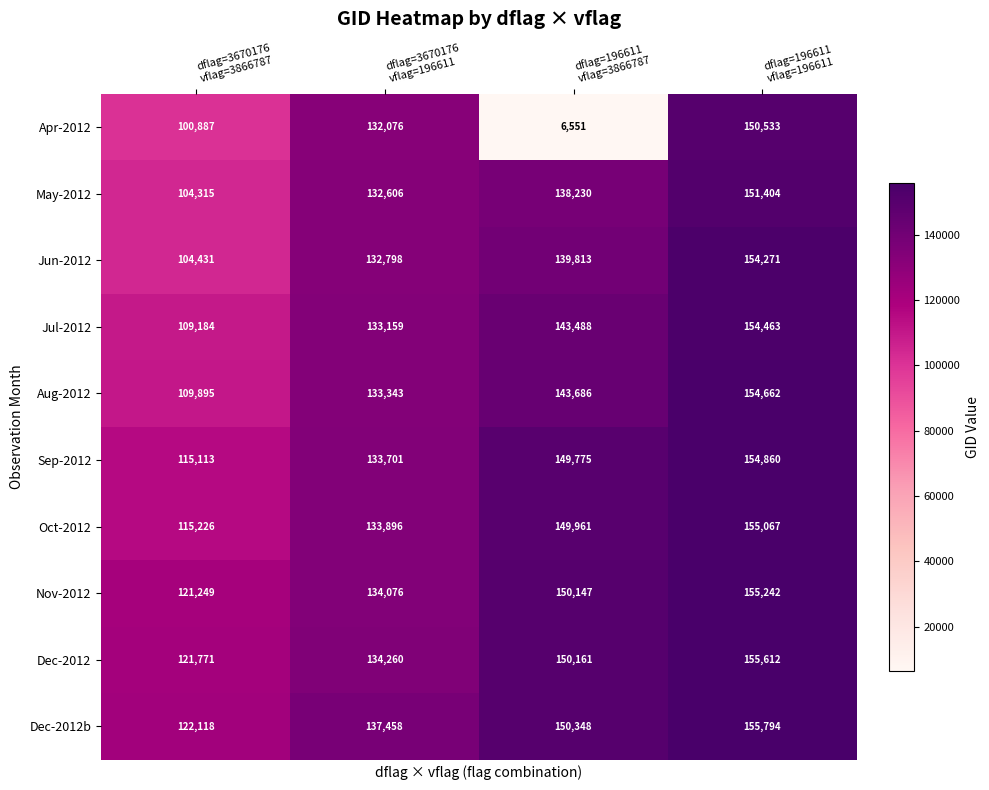

Rank the series by their maximum value, from highest to lowest.

Dec-2012b, Dec-2012, Nov-2012, Oct-2012, Sep-2012, Aug-2012, Jul-2012, Jun-2012, May-2012, Apr-2012